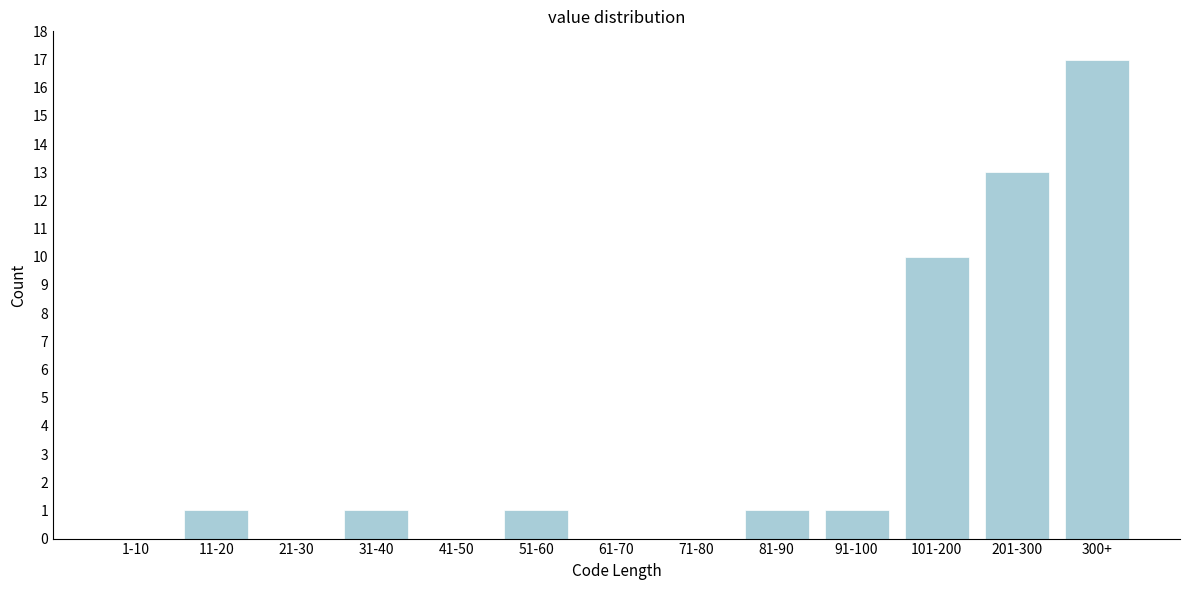

Reading left to right, transcribe all the data shown in this chart.

1-10=0	11-20=1	21-30=0	31-40=1	41-50=0	51-60=1	61-70=0	71-80=0	81-90=1	91-100=1	101-200=10	201-300=13	300+=17